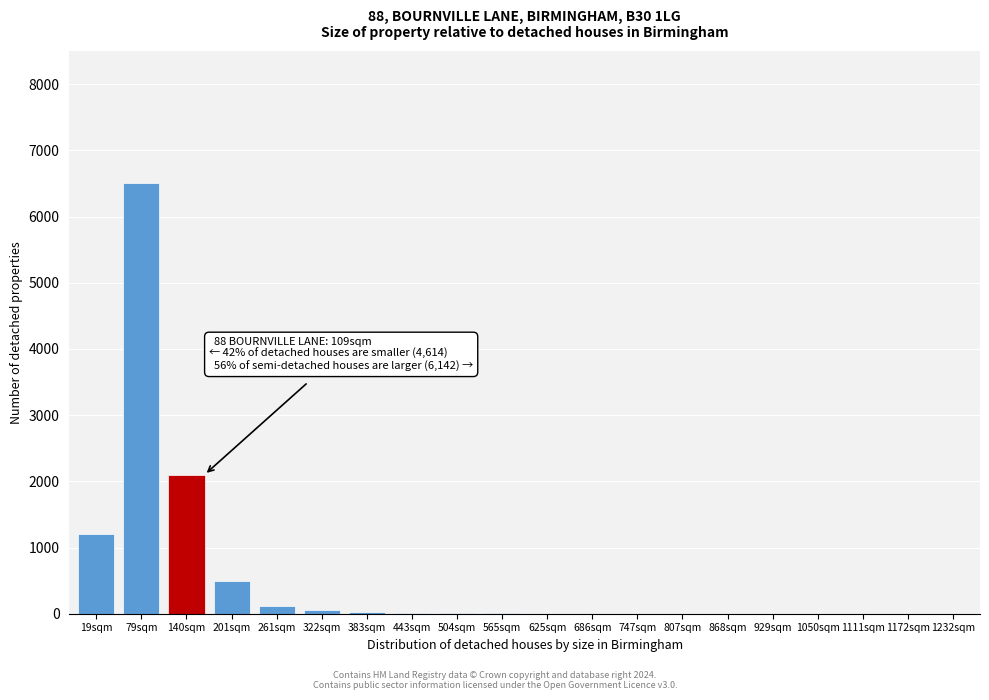

Which has a higher value, 929sqm or 19sqm?

19sqm